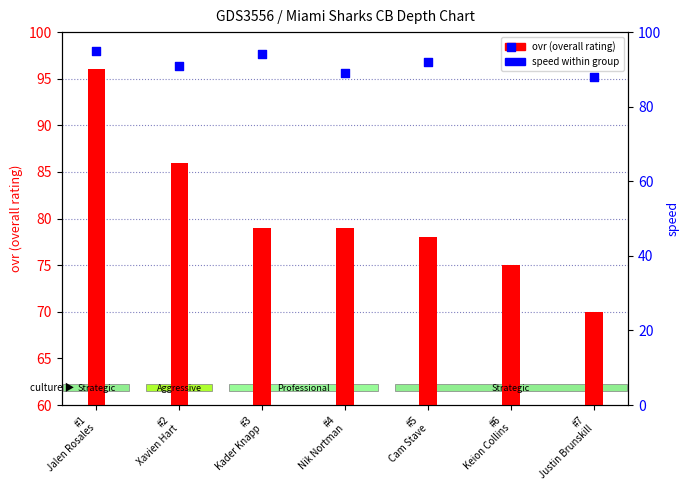

At how many categories does at least one series exceed 71?

7